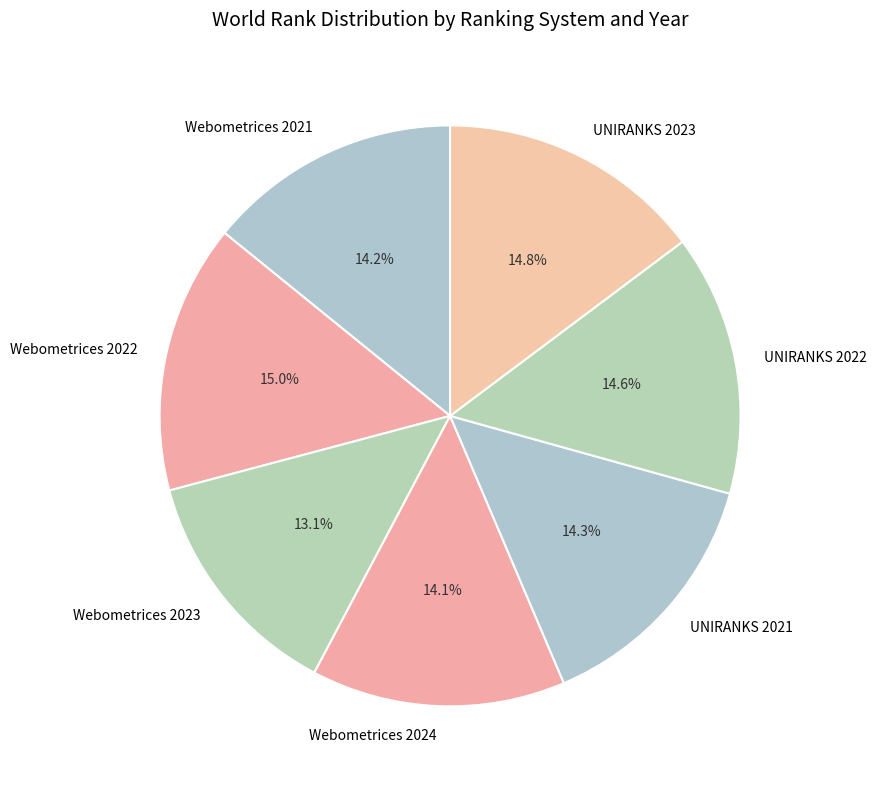

To the nearest percent, what is the difference between the Webometrices 2022 and Webometrices 2023 slice percentages?

2%